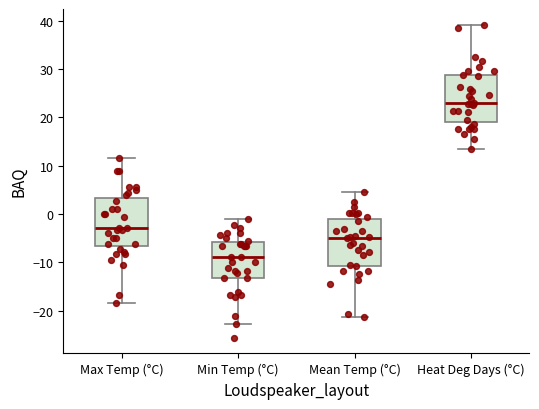

Reading left to right, transcribe this box plot: for each box, give where its median line is, the range the box spans, and where its two whiskers end, as read against the y-axis. The values are not printed on the chart, so give them approximately, as read against the axis.

Max Temp (°C): median -3, box -7 to 3, whiskers -18 to 12
Min Temp (°C): median -9, box -13 to -6, whiskers -23 to -1
Mean Temp (°C): median -5, box -11 to -1, whiskers -21 to 5
Heat Deg Days (°C): median 23, box 19 to 29, whiskers 14 to 39